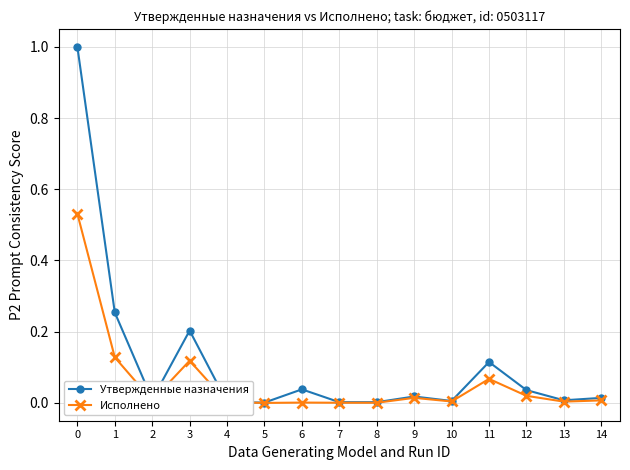

The value of Утвержденные назначения at 1 is 0.1. True or false?

False